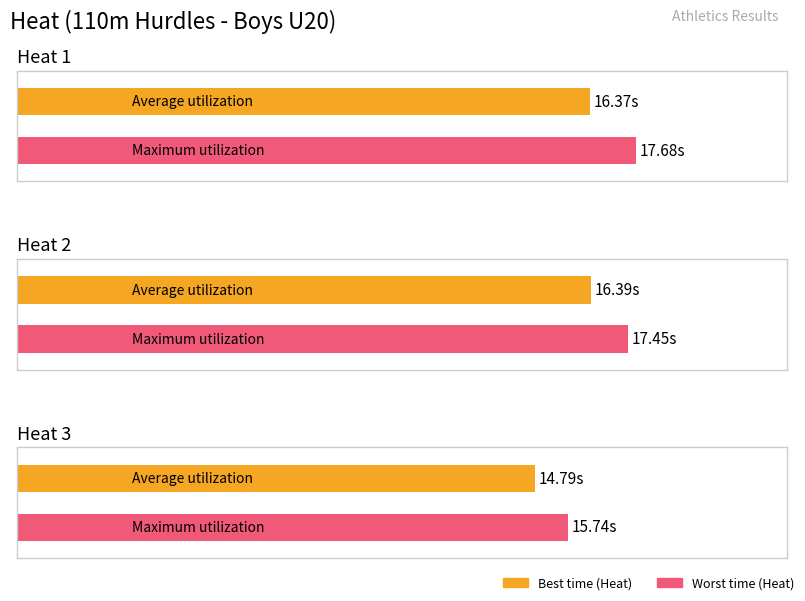

What is the minimum value shown in the chart?

14.8